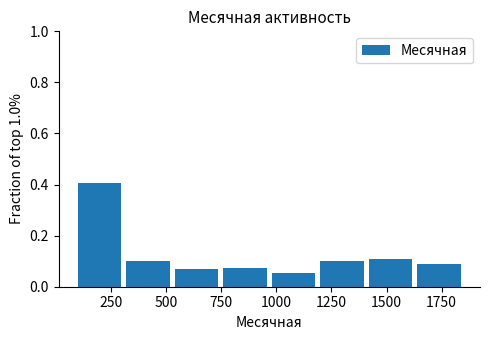

Reading left to right, list every bar in this chart as the range it spans on the x-axis followed by its height. Neither the bar edges nor the heights are printed on the chart, so give them approximately, as read against the axes.

100 to 300: 0.40
300 to 550: 0.10
550 to 750: 0.06
750 to 1000: 0.08
1000 to 1200: 0.06
1200 to 1400: 0.10
1400 to 1650: 0.10
1650 to 1850: 0.08